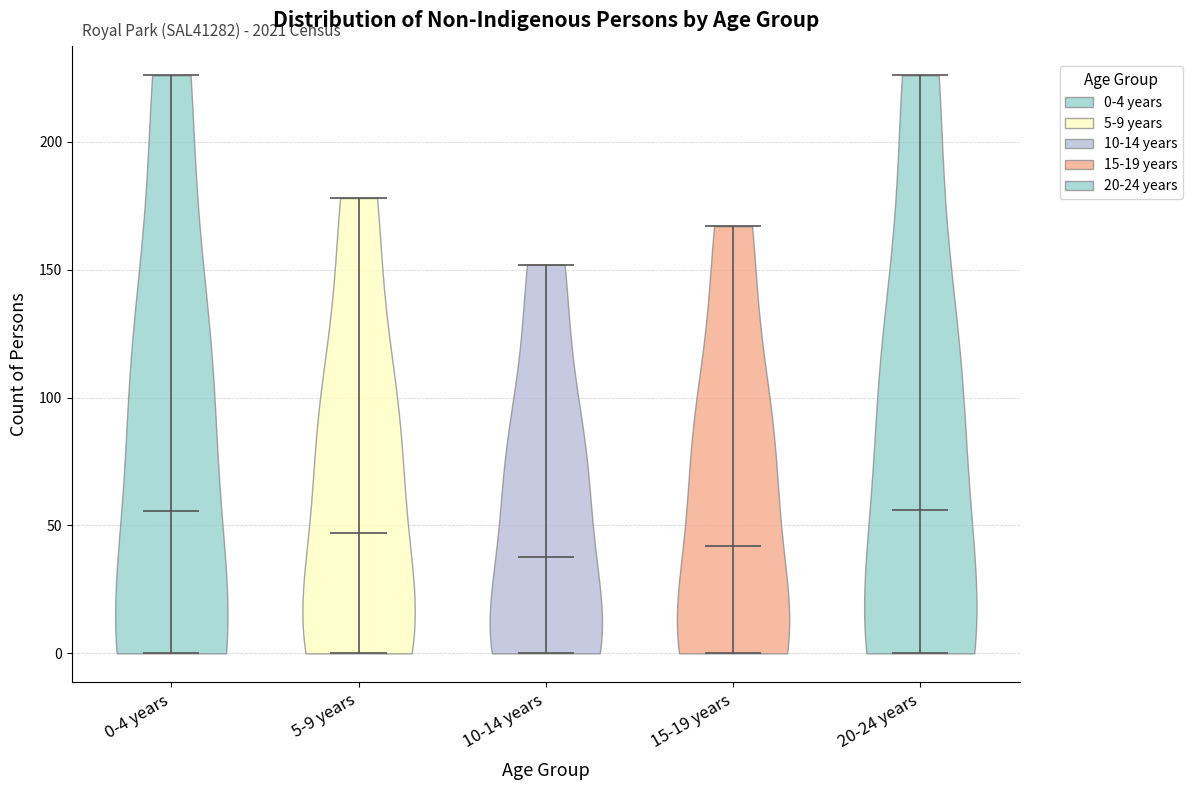

Reading left to right, read every violin against the y-axis: where its median line is, and the lowest and highest points it reaches. The values are not printed on the chart, so give them approximately, as read against the axis.

0-4 years: median line 55, lowest point 0, highest point 225
5-9 years: median line 45, lowest point 0, highest point 180
10-14 years: median line 40, lowest point 0, highest point 150
15-19 years: median line 40, lowest point 0, highest point 165
20-24 years: median line 55, lowest point 0, highest point 225